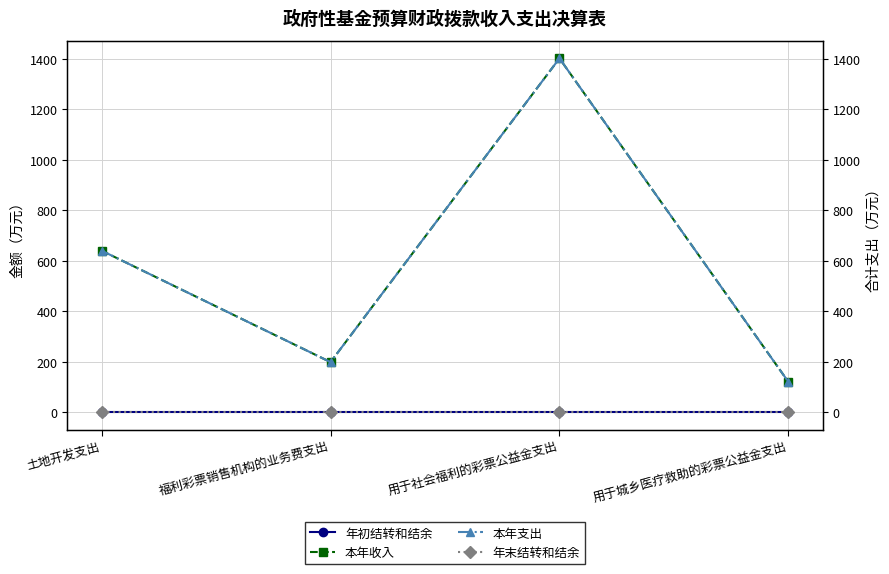

At how many categories does at least one series exceed 1089?

1